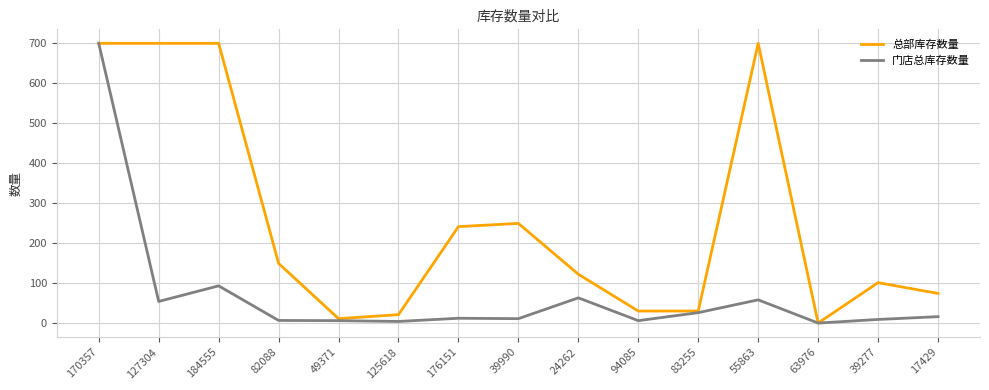

What is the spread (max minus min) of values at 125618?

17.0